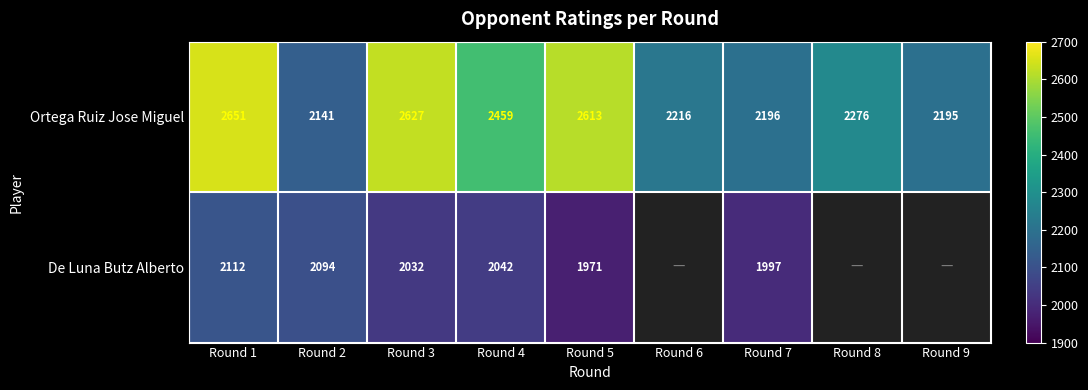

At which category does the chart reach its peak across all series?

Round 1